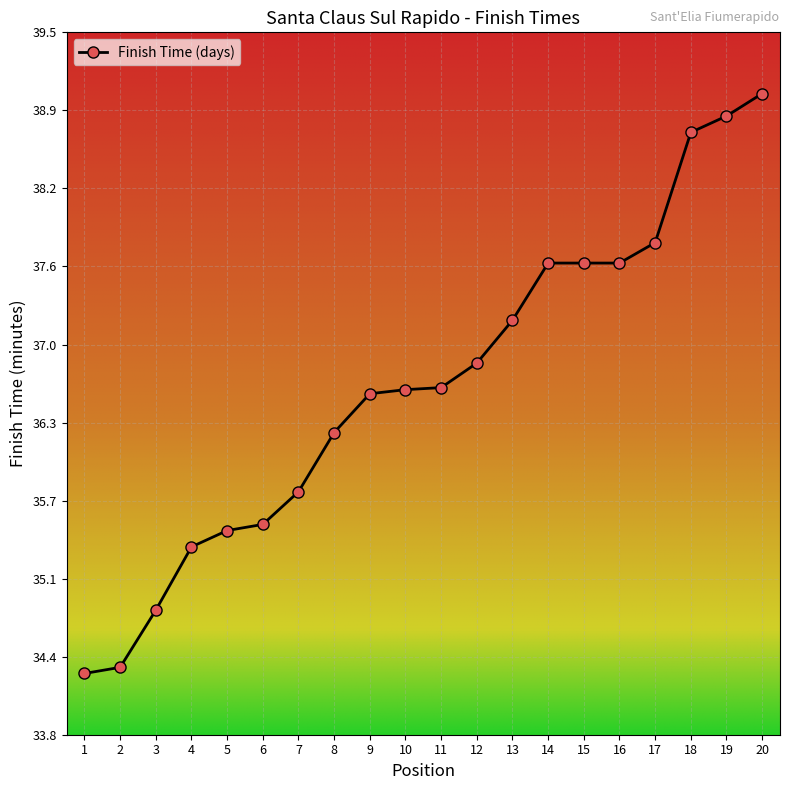

What is the greatest value displayed?

39.0